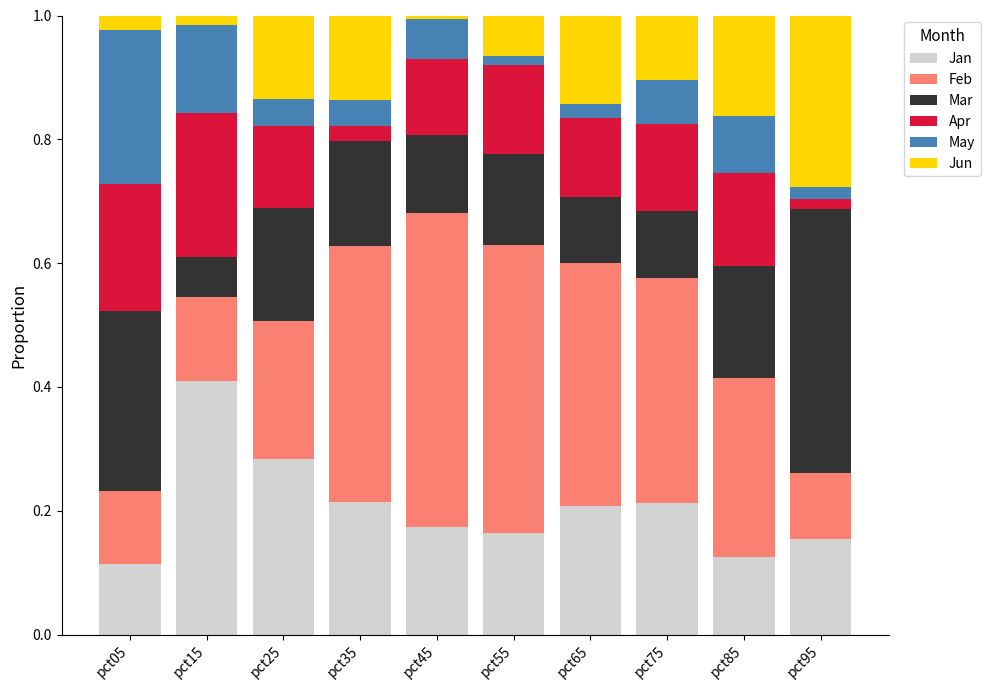

What is the total value across all series at pct65?

1.0